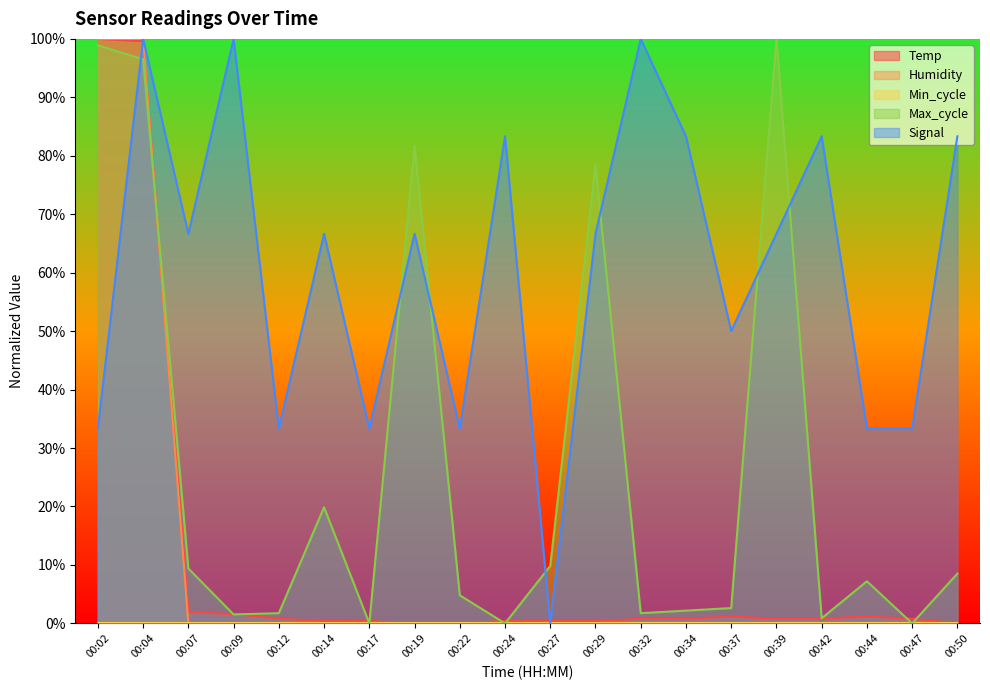

What is the average value of the Signal series?

60.8